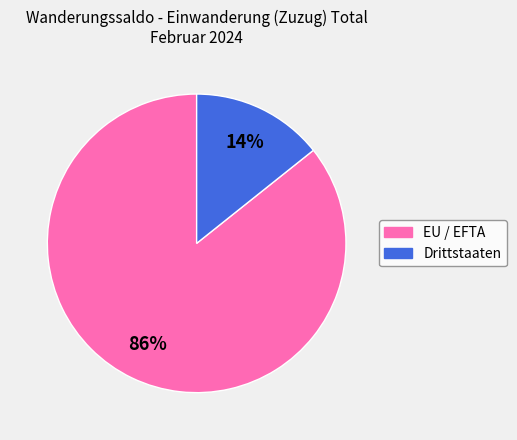

How many slices are in this pie chart?

2